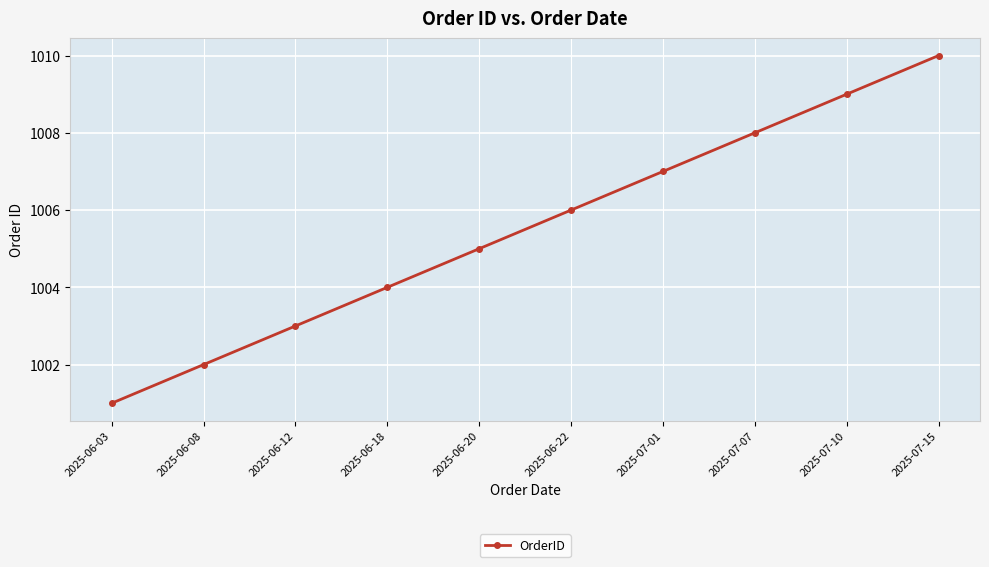

List the labels in order of value, largest first.

2025-07-15, 2025-07-10, 2025-07-07, 2025-07-01, 2025-06-22, 2025-06-20, 2025-06-18, 2025-06-12, 2025-06-08, 2025-06-03